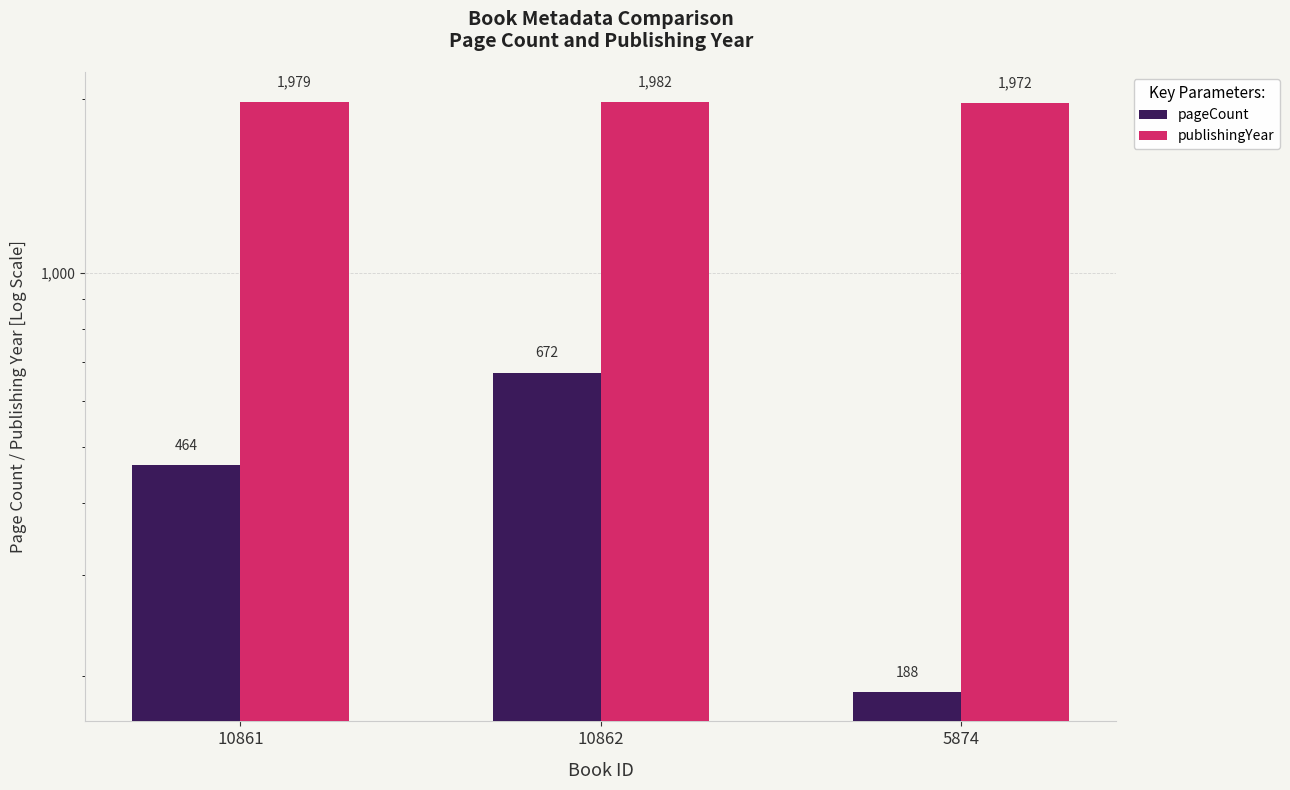

The value of publishingYear at 5874 is 1972. True or false?

True